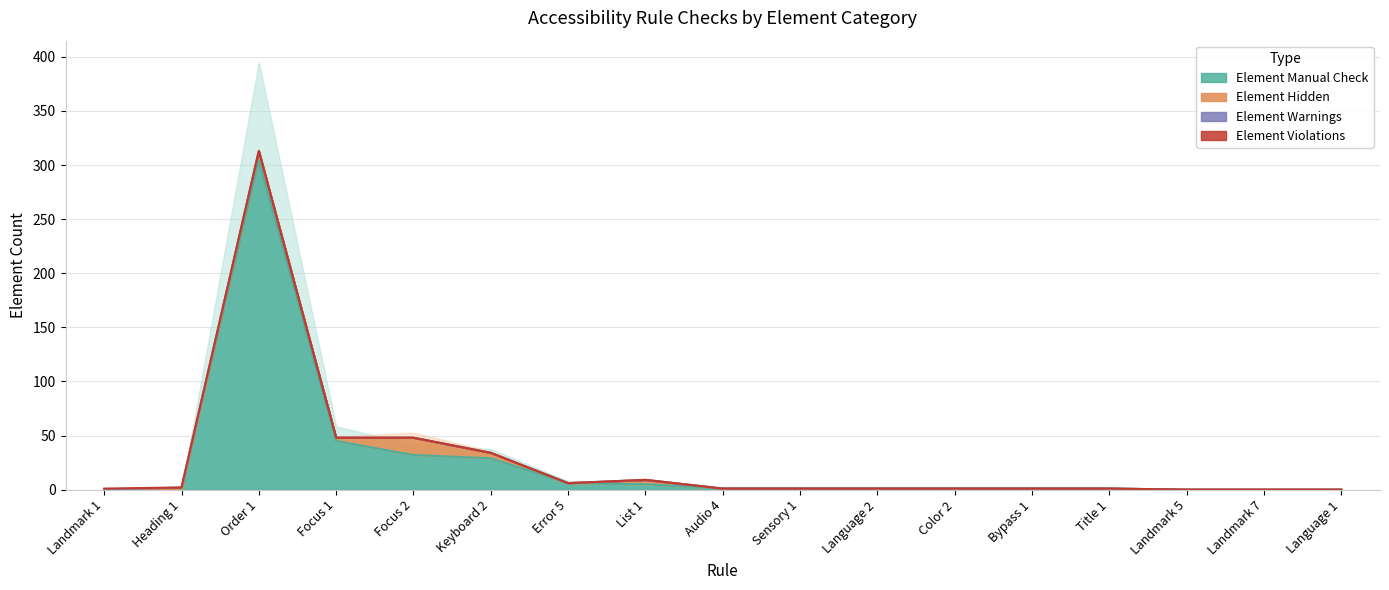

What is the average value of the Element Hidden series?

2